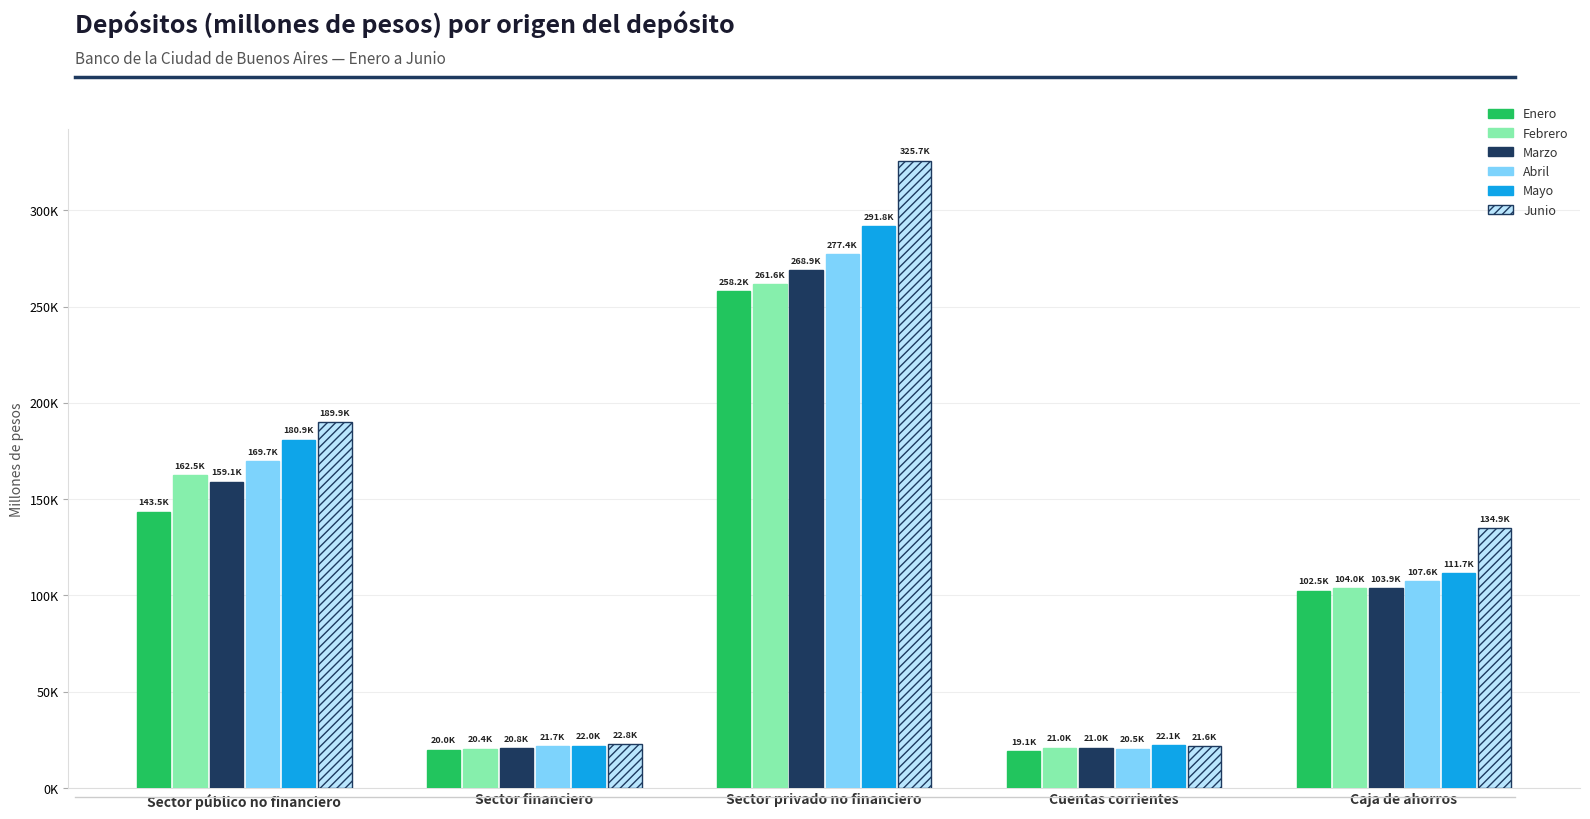

True or false: Mayo has a value of 39609.9 at Cuentas corrientes.

False